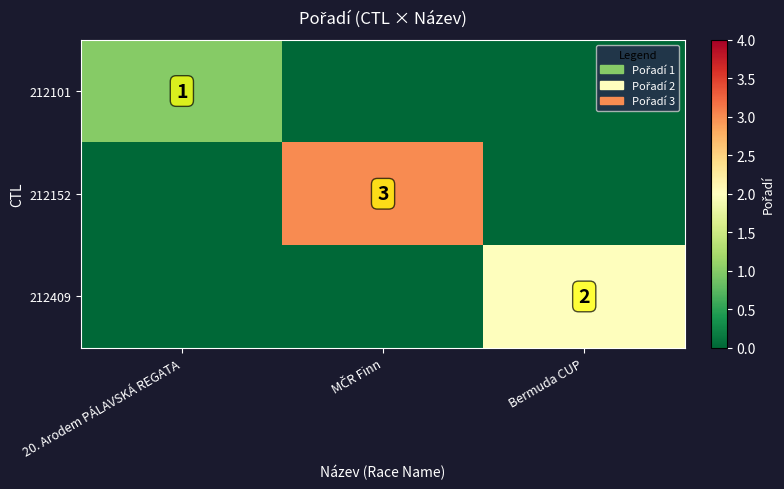

At how many categories does at least one series exceed 0?

3